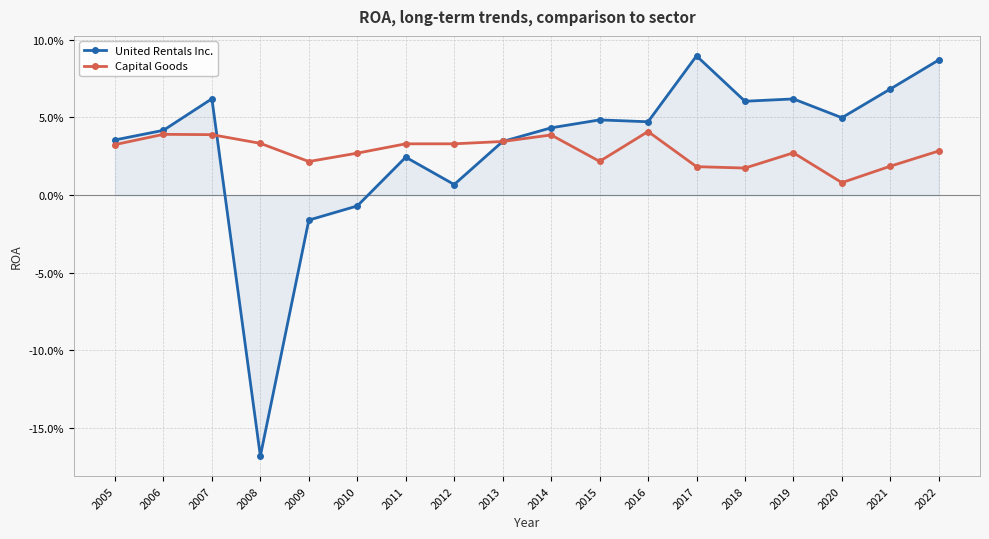

Does the chart have visible grid lines?

Yes